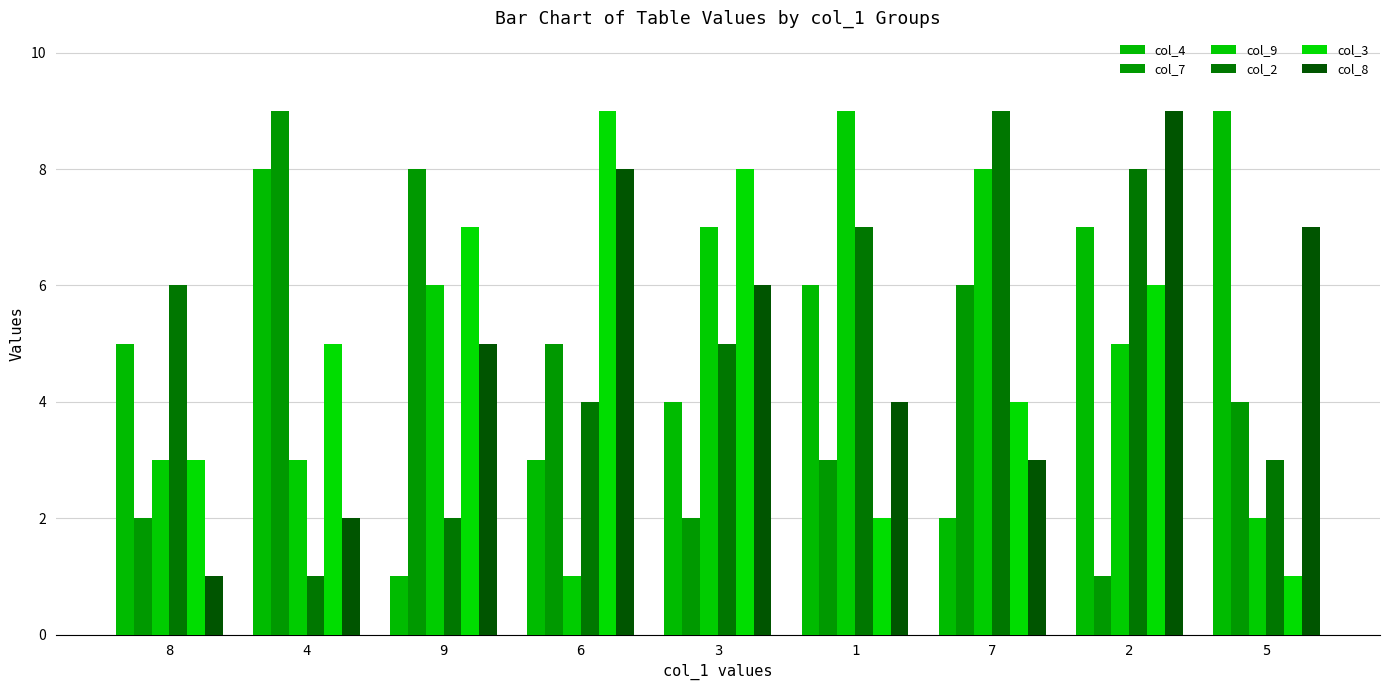

What is the sum of the col_2 values at 7 and 9?

11